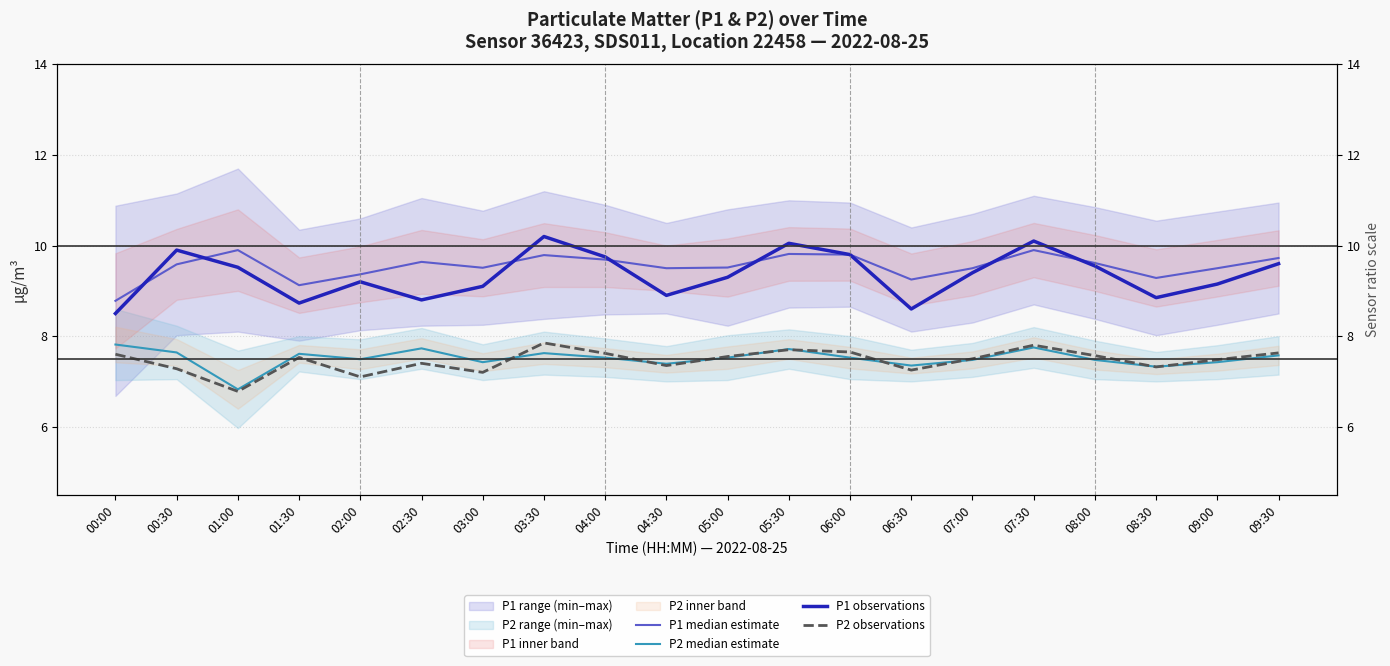

Reading right to left, transcribe all the data shown in this chart.

P1 median estimate: 9.7	9.5	9.3	9.6	9.9	9.5	9.2	9.8	9.8	9.5	9.5	9.7	9.8	9.5	9.6	9.4	9.1	9.9	9.6	8.8
P2 median estimate: 7.6	7.4	7.3	7.5	7.8	7.5	7.3	7.5	7.7	7.5	7.4	7.5	7.6	7.4	7.7	7.5	7.6	6.8	7.6	7.8
P1 observations: 9.6	9.2	8.8	9.6	10.1	9.4	8.6	9.8	10.1	9.3	8.9	9.8	10.2	9.1	8.8	9.2	8.7	9.5	9.9	8.5
P2 observations: 7.6	7.5	7.3	7.6	7.8	7.5	7.2	7.7	7.7	7.5	7.3	7.6	7.8	7.2	7.4	7.1	7.5	6.8	7.3	7.6